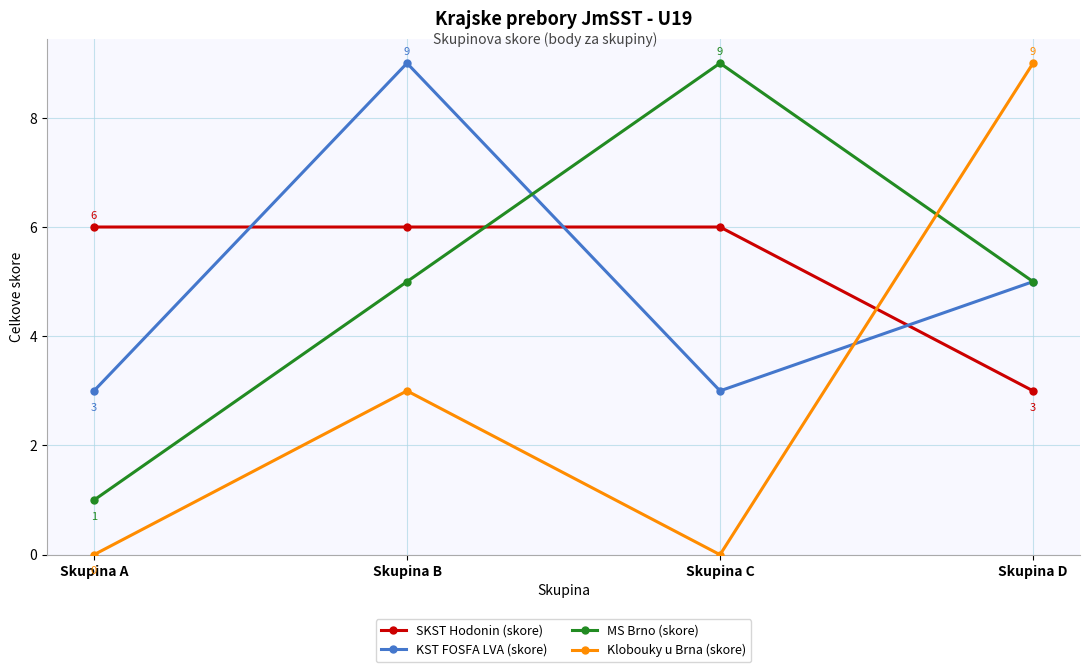

At Skupina B, list the series in order from largest to smallest.

KST FOSFA LVA (skore), SKST Hodonin (skore), MS Brno (skore), Klobouky u Brna (skore)